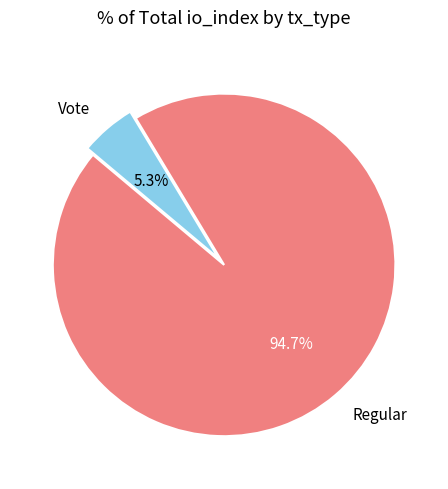

How many segments does this pie chart have?

2